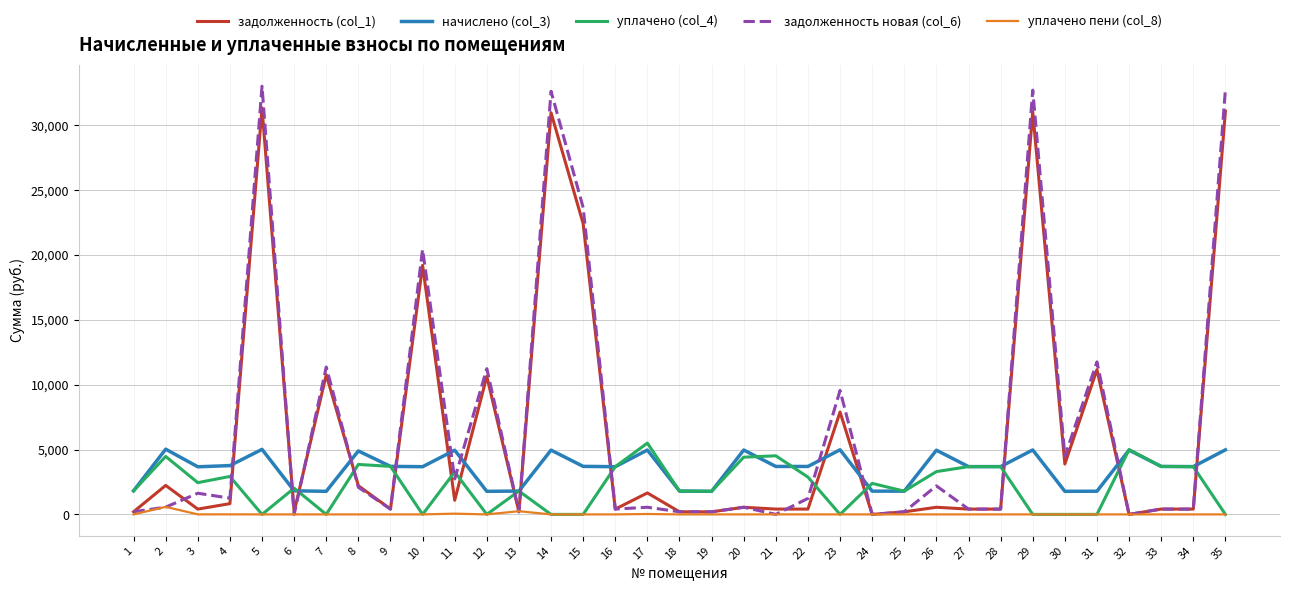

At how many categories does at least one series exceed 6192?

10